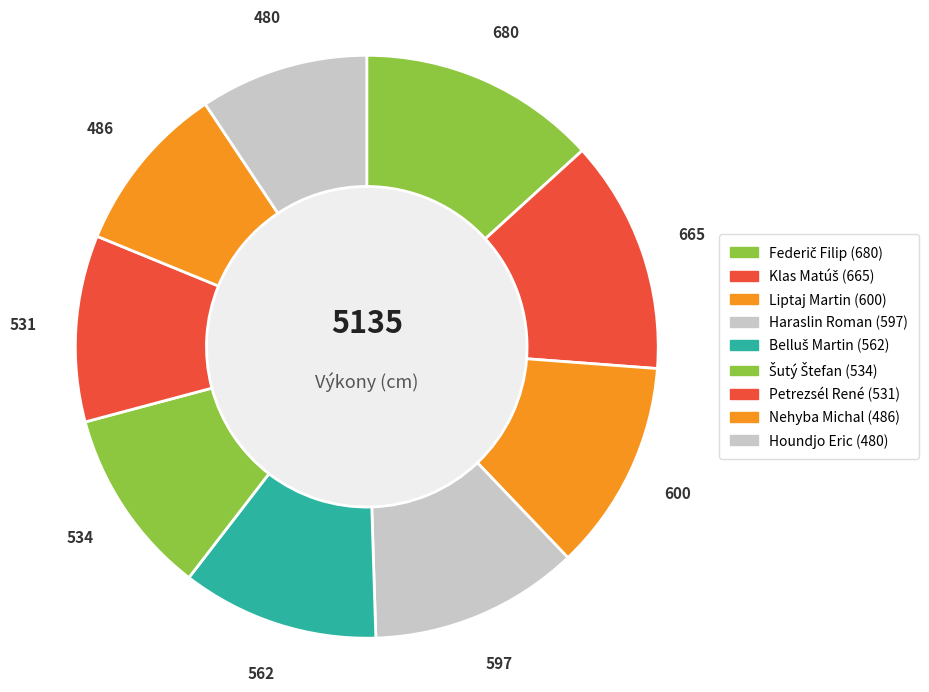

Is there any slice that represents more than half of the pie?

No